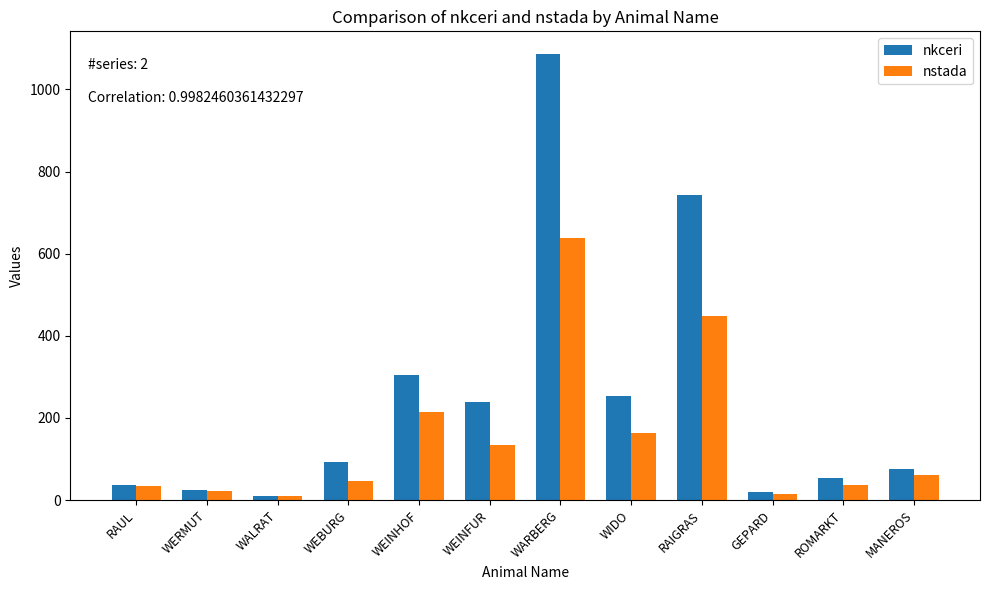

Rank the series at WIDO from lowest to highest value.

nstada, nkceri